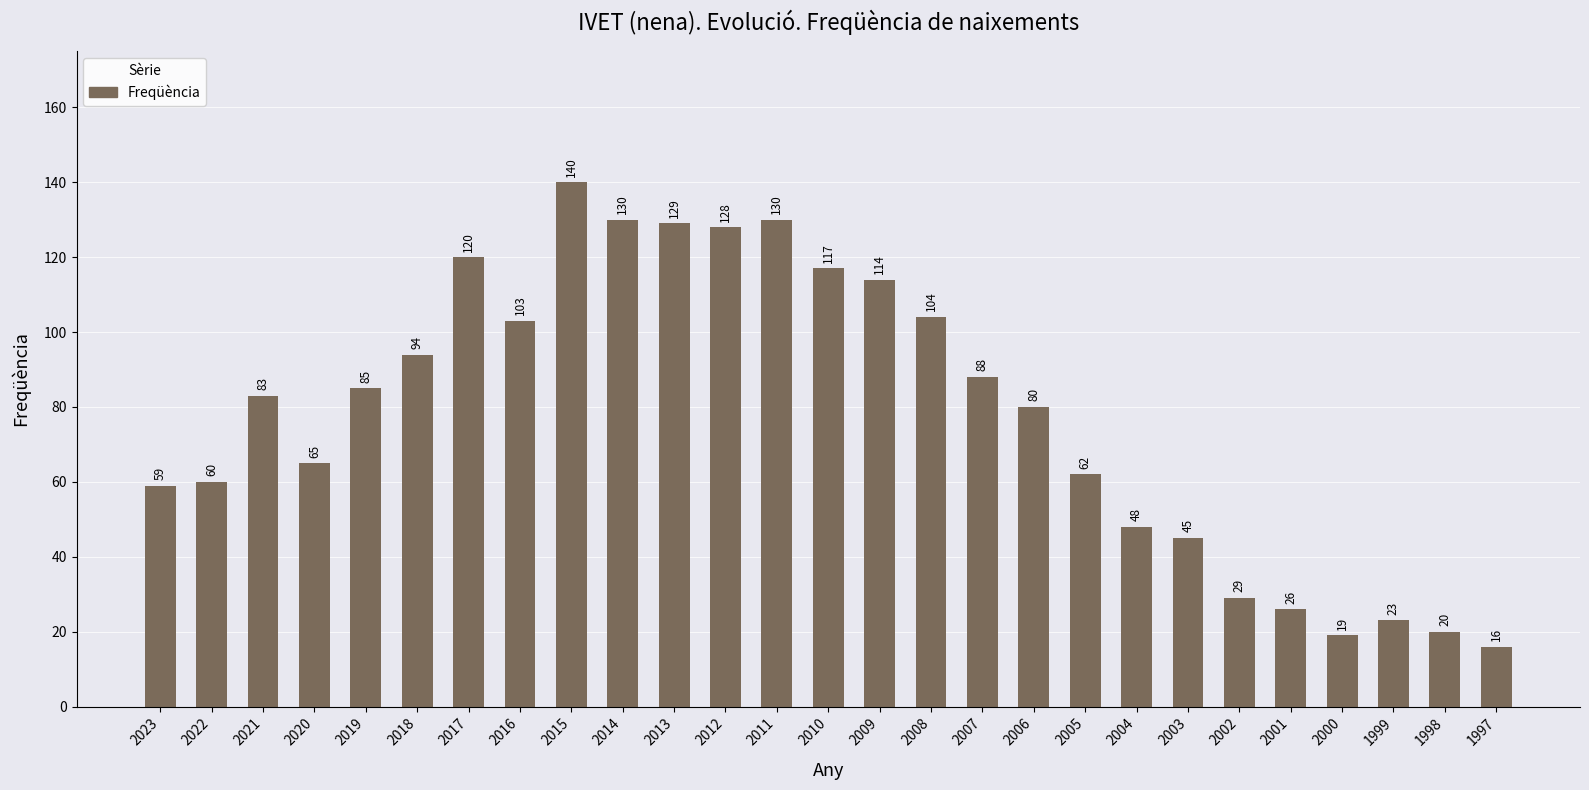

What is the value of the 19th bar from the left?

62